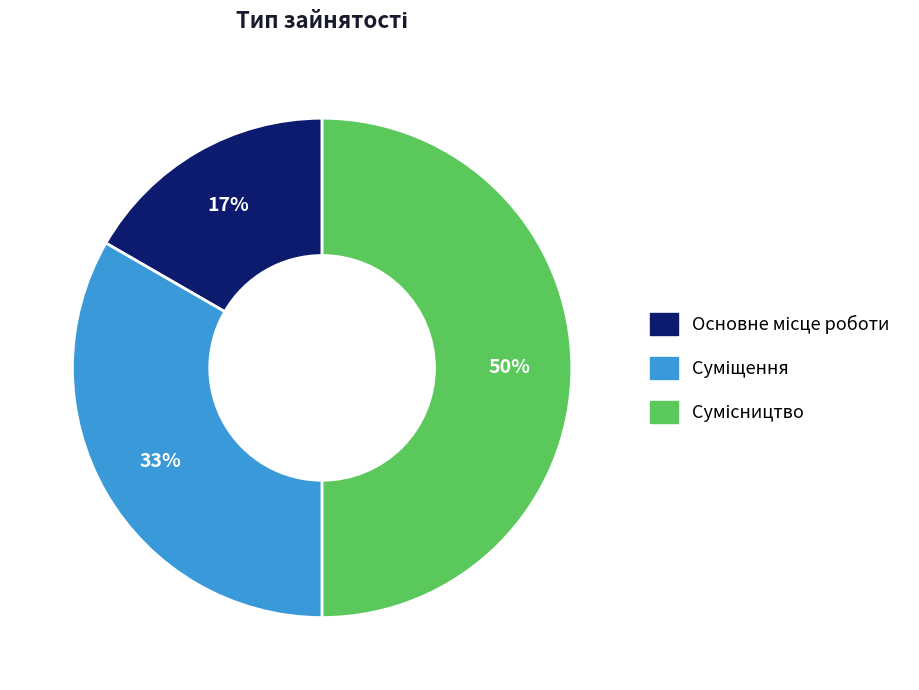

To the nearest percent, what is the average slice percentage?

33%